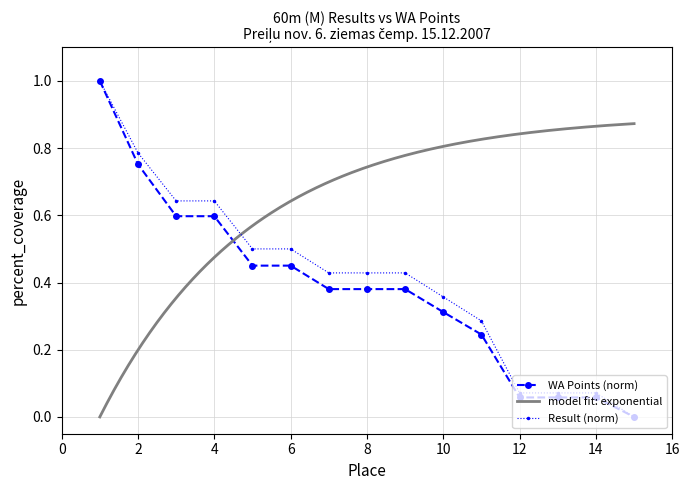

How many positive values does the WA Points (norm) series have?

14